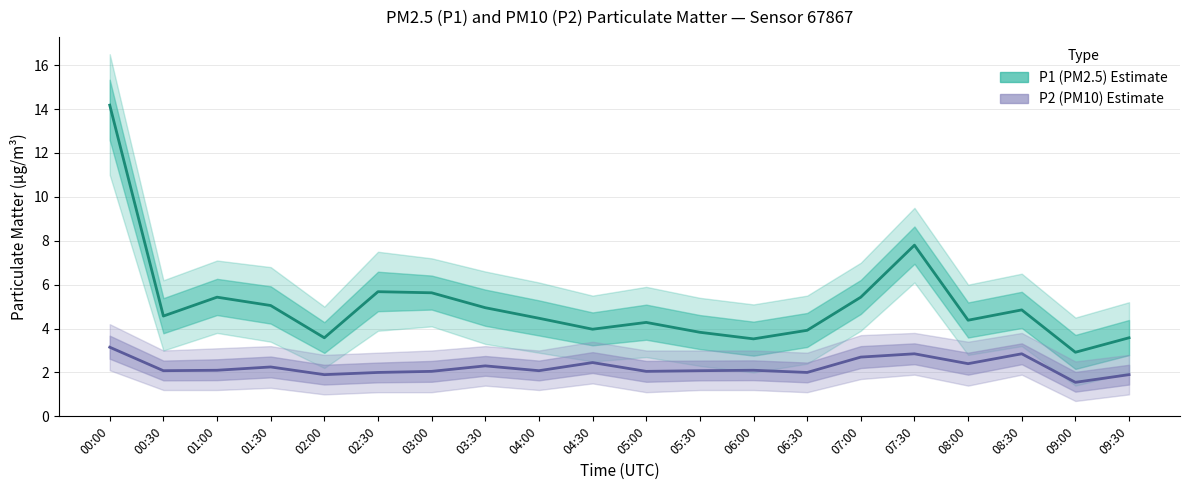

At which label does P1 (PM2.5) Estimate first exceed 4?

00:00